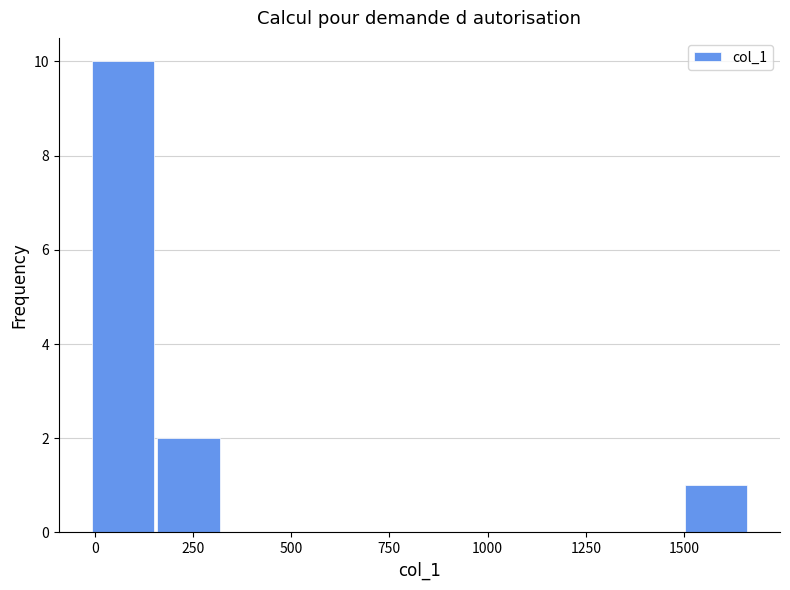

Read against the x-axis, roughly where is the centre of the tallest bar?

50